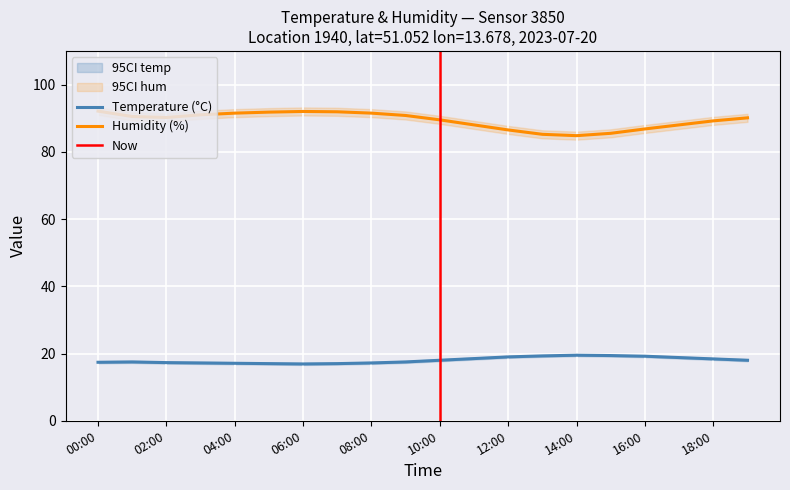

What is the lowest value of the Humidity (%) series?

84.8